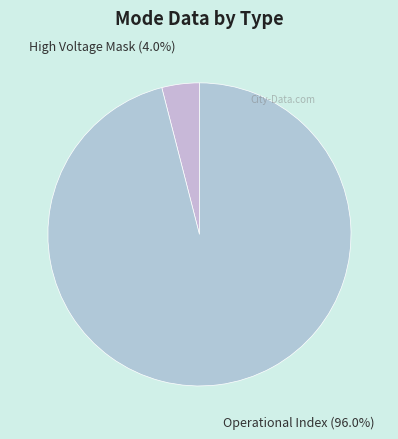

How many segments does this pie chart have?

2